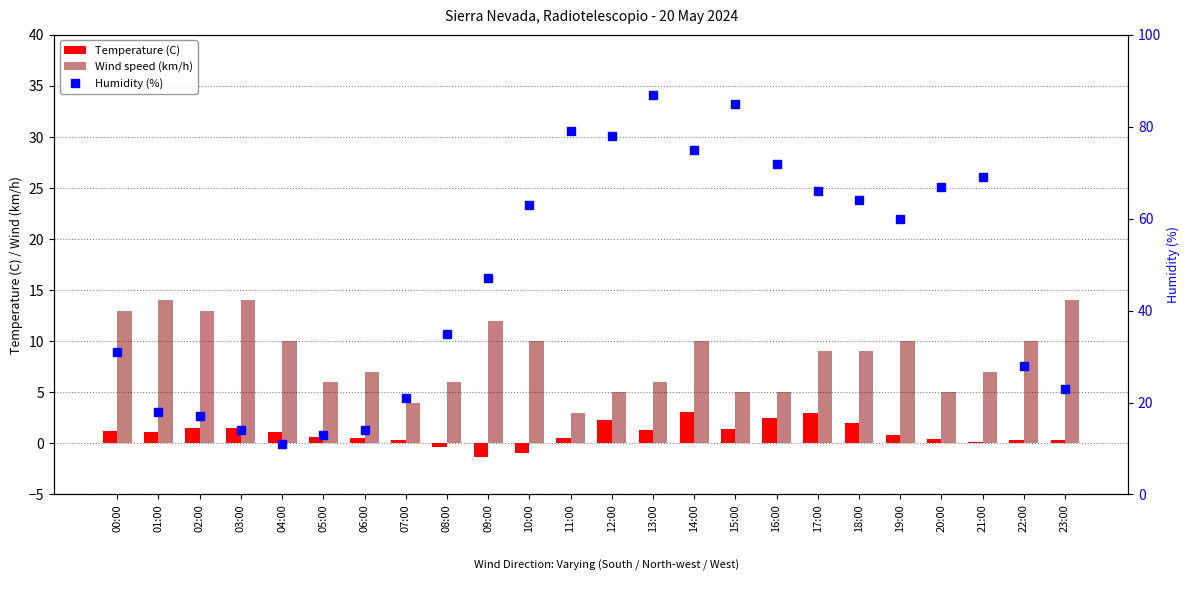

What is the difference between the second highest and second lowest values in the Wind speed (km/h) series?

10.0